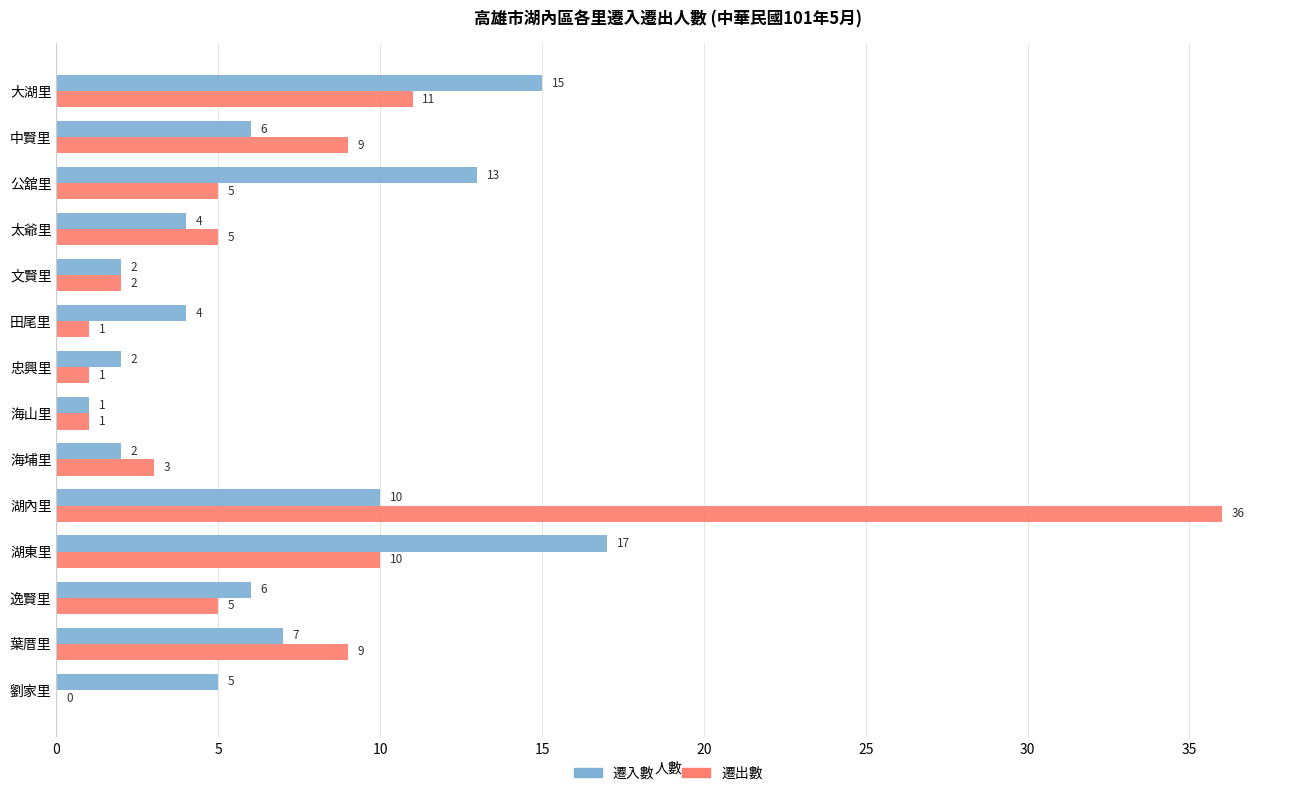

The value of 遷出數 at 湖內里 is 10. True or false?

False